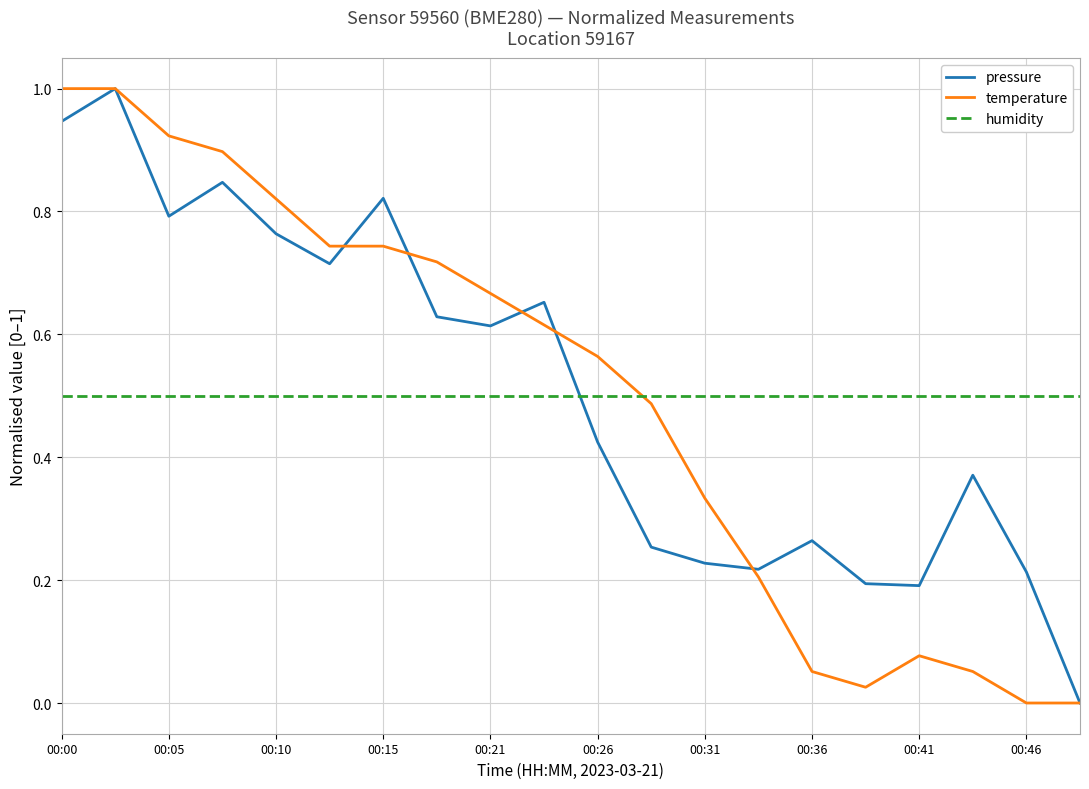

How many values in pressure are above zero?

19